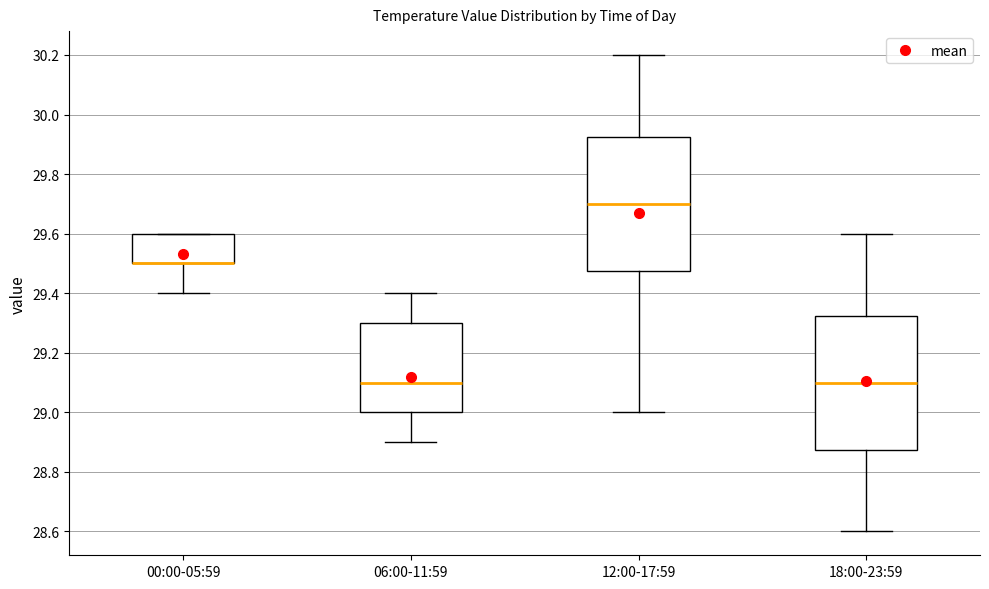

Where does the lower whisker of the box for 00:00-05:59 end on the y-axis? The values are not printed on the chart, so give them approximately, as read against the axis.

29.40